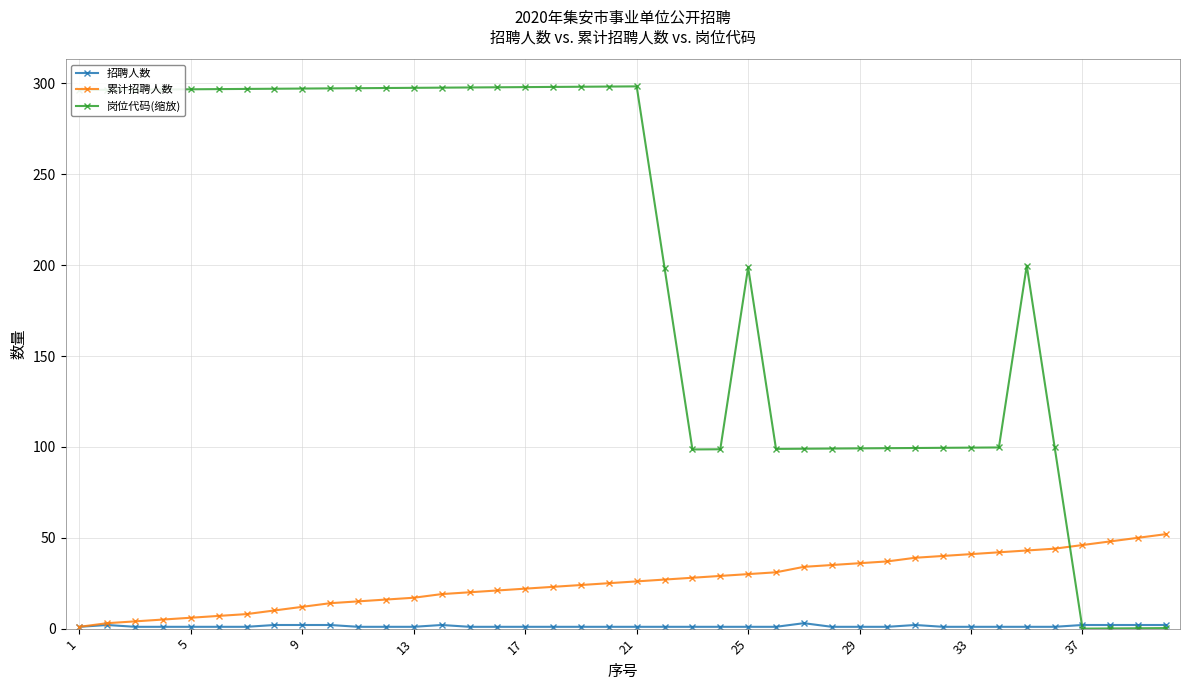

At how many categories does at least one series exceed 90?

36